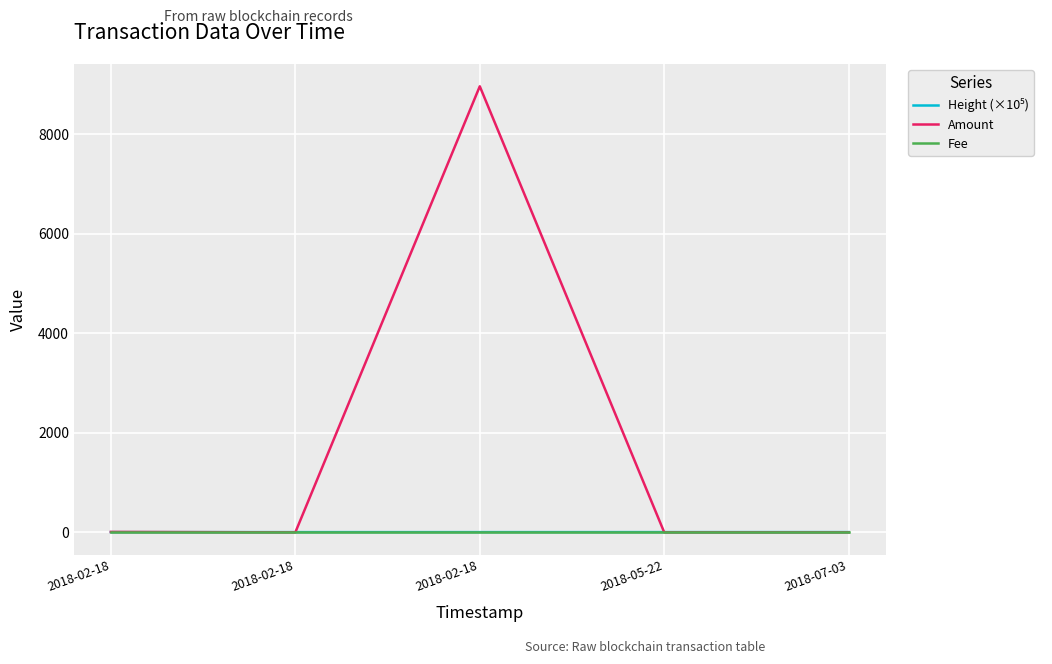

At which label does Amount reach its minimum?

2018-02-18